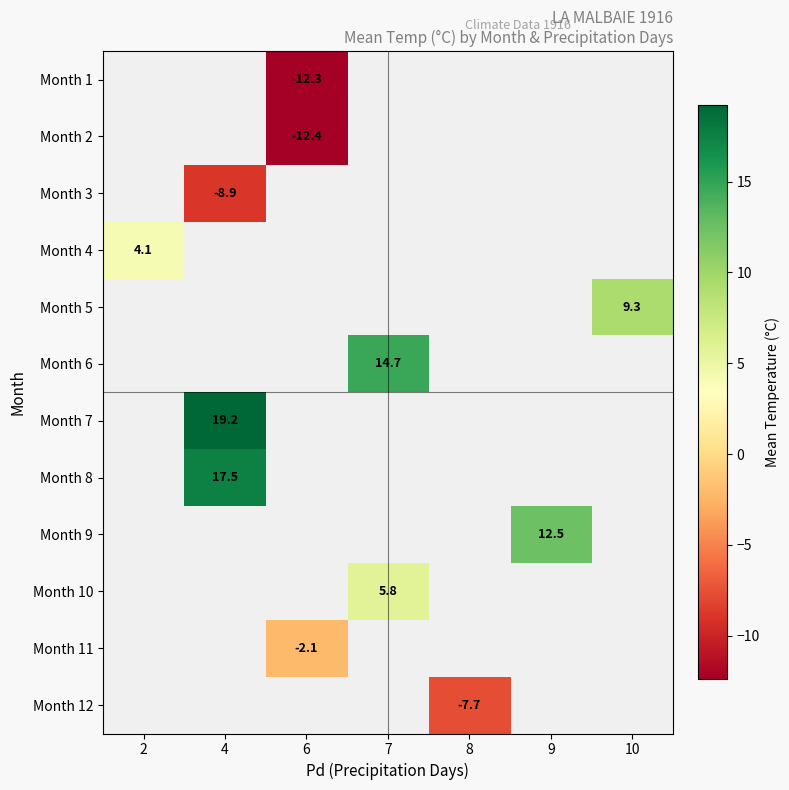

How many series are shown in this chart?

12